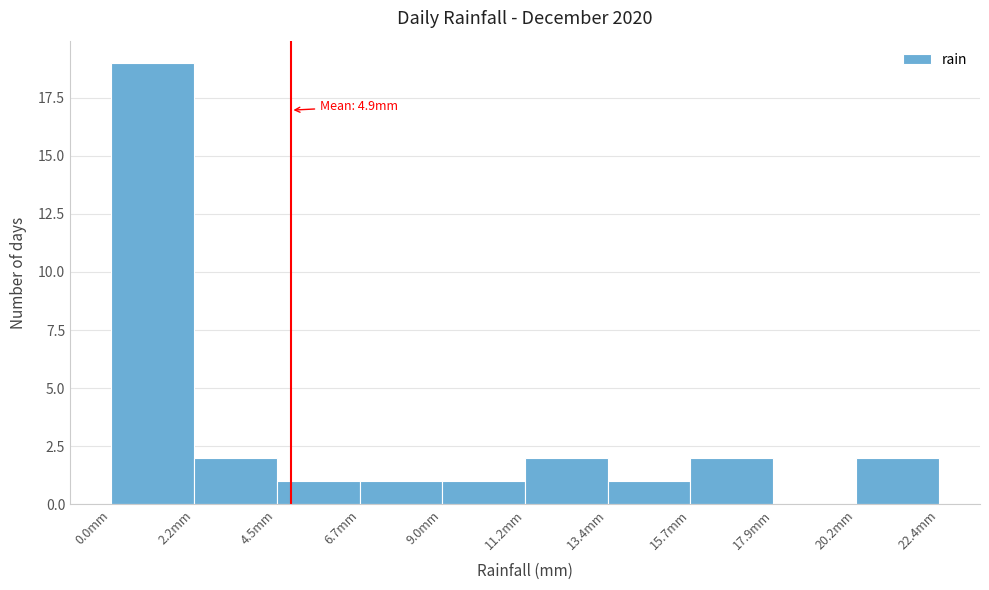

Over which range of the x-axis is the bar tallest?

0.0 to 2.0